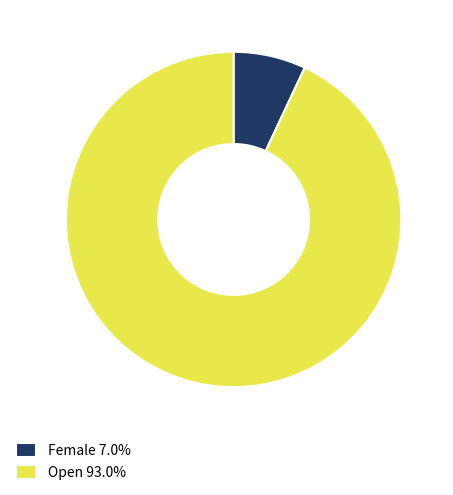

Rank the categories by value from highest to lowest.

Open, Female